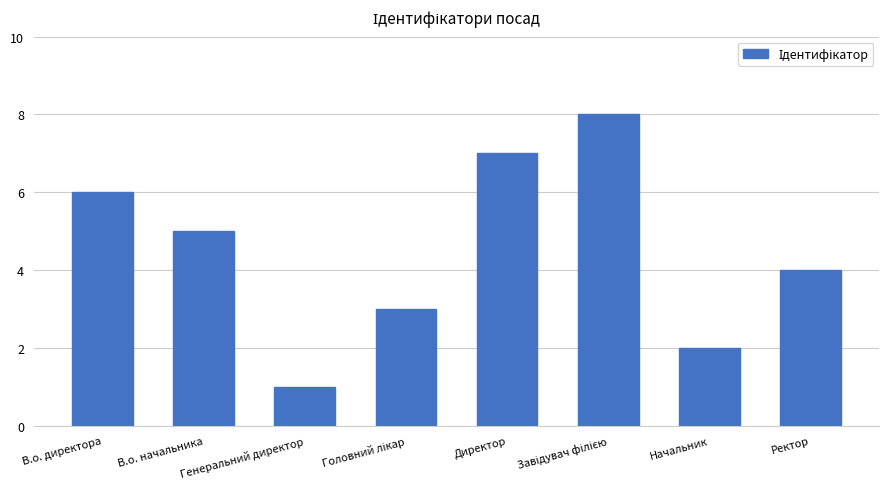

Count the number of categories in the chart.

8